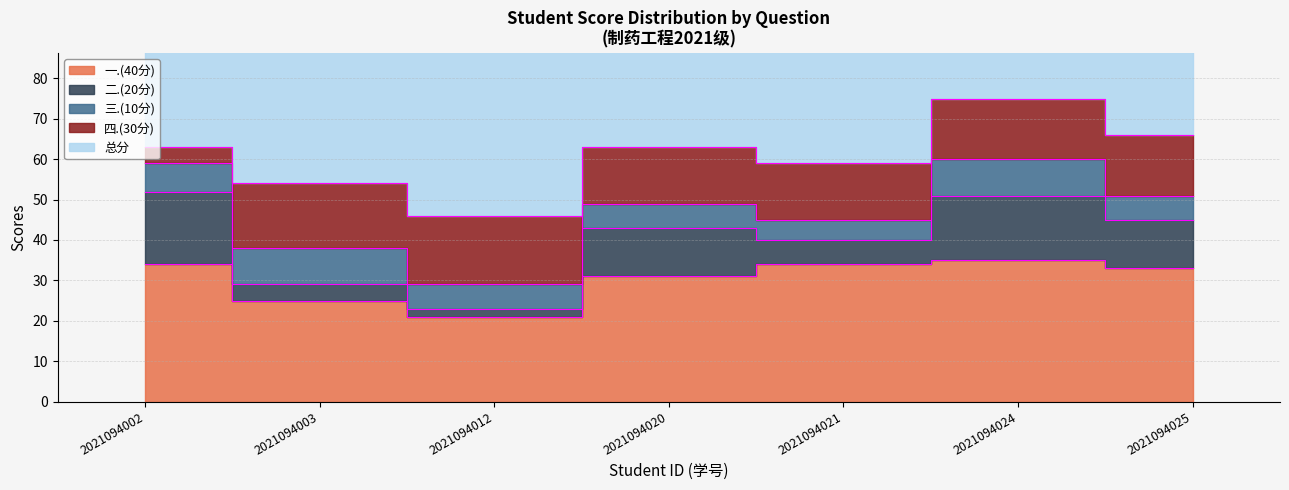

Count the 三.(10分) values in the range 6 to 9.

6